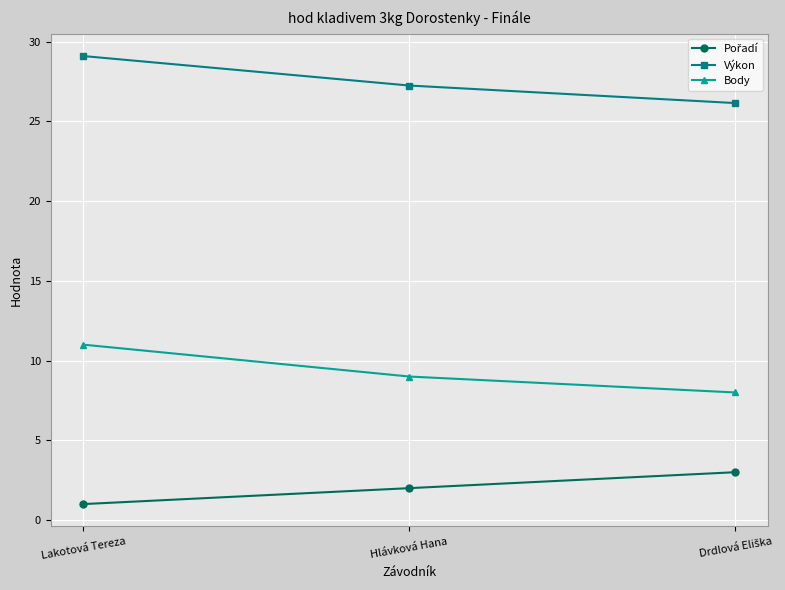

What is the maximum value for Body?

11.0